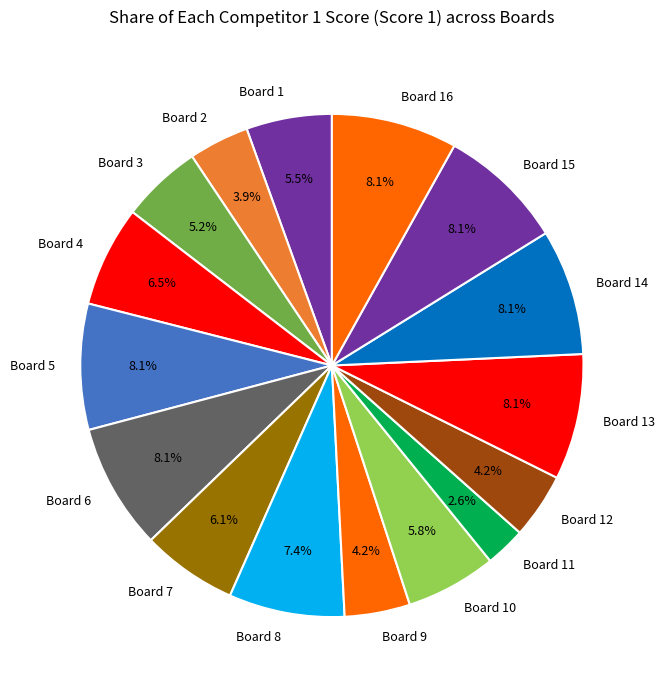

To the nearest percent, what portion does Board 13 represent?

8%